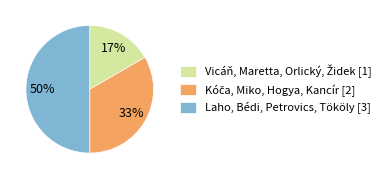

Which category has the biggest portion of the pie?

Laho, Bédi, Petrovics, Tököly